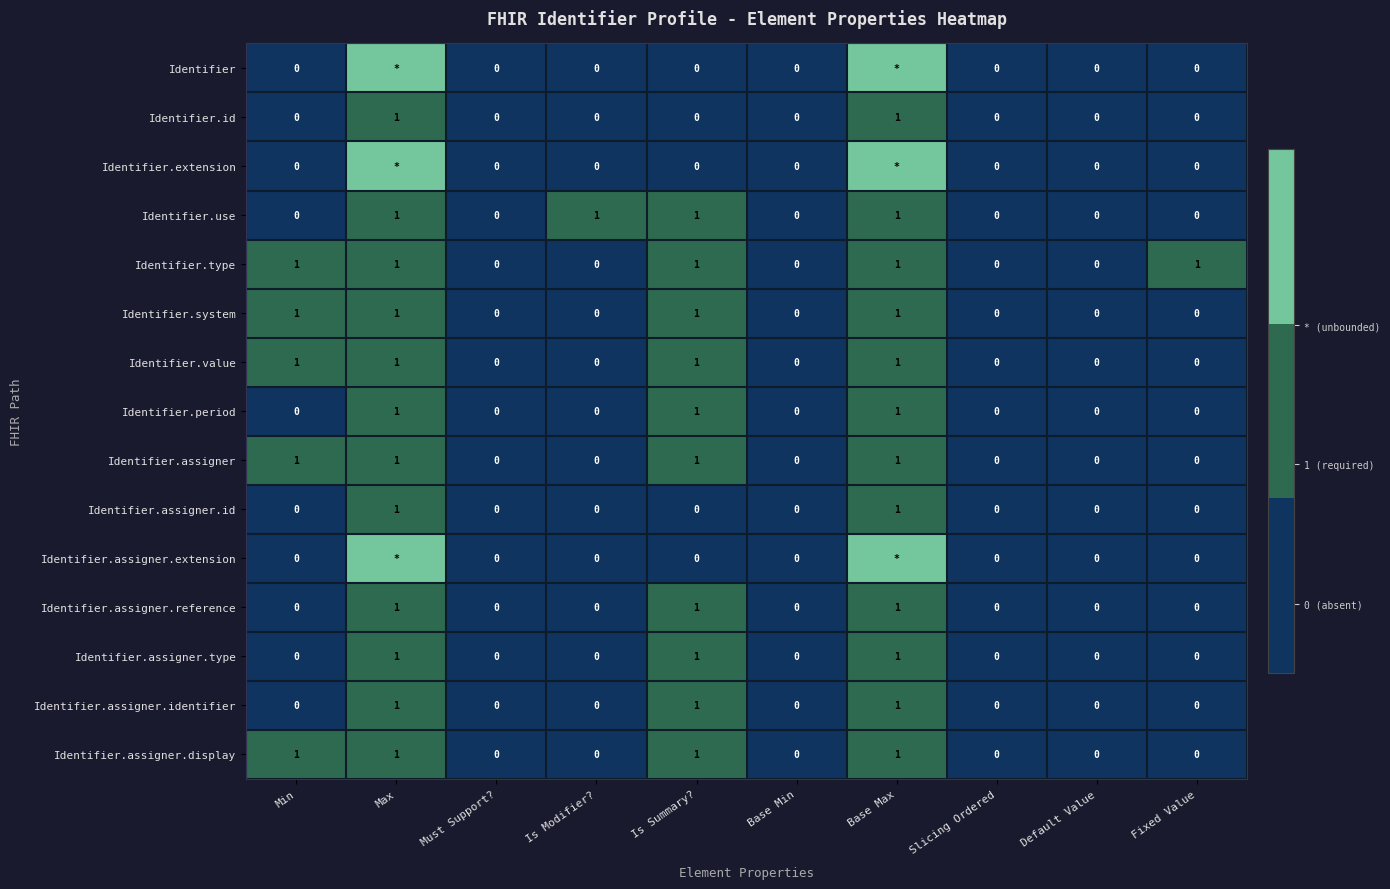

Is it true that Identifier.assigner.display equals 0 at Slicing Ordered?

True